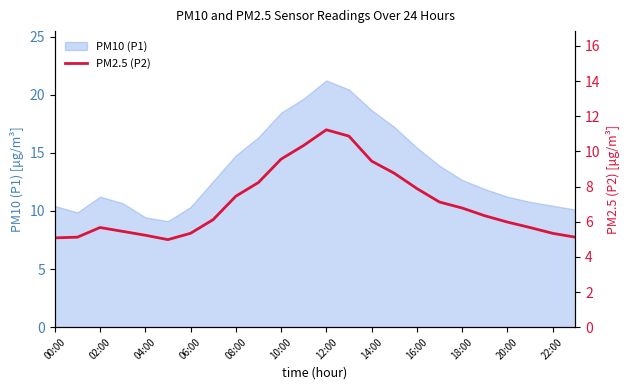

What is the minimum value shown in the chart?

5.0